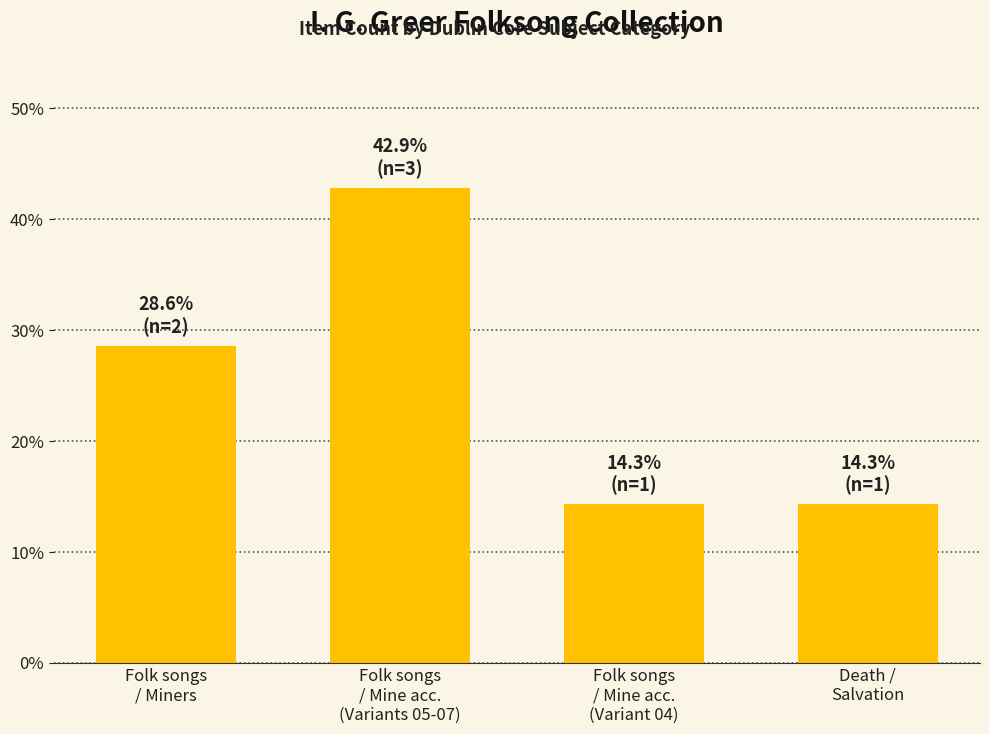

What is the sum of the values at Folk songs
/ Mine acc.
(Variant 04) and Folk songs
/ Miners?

42.9